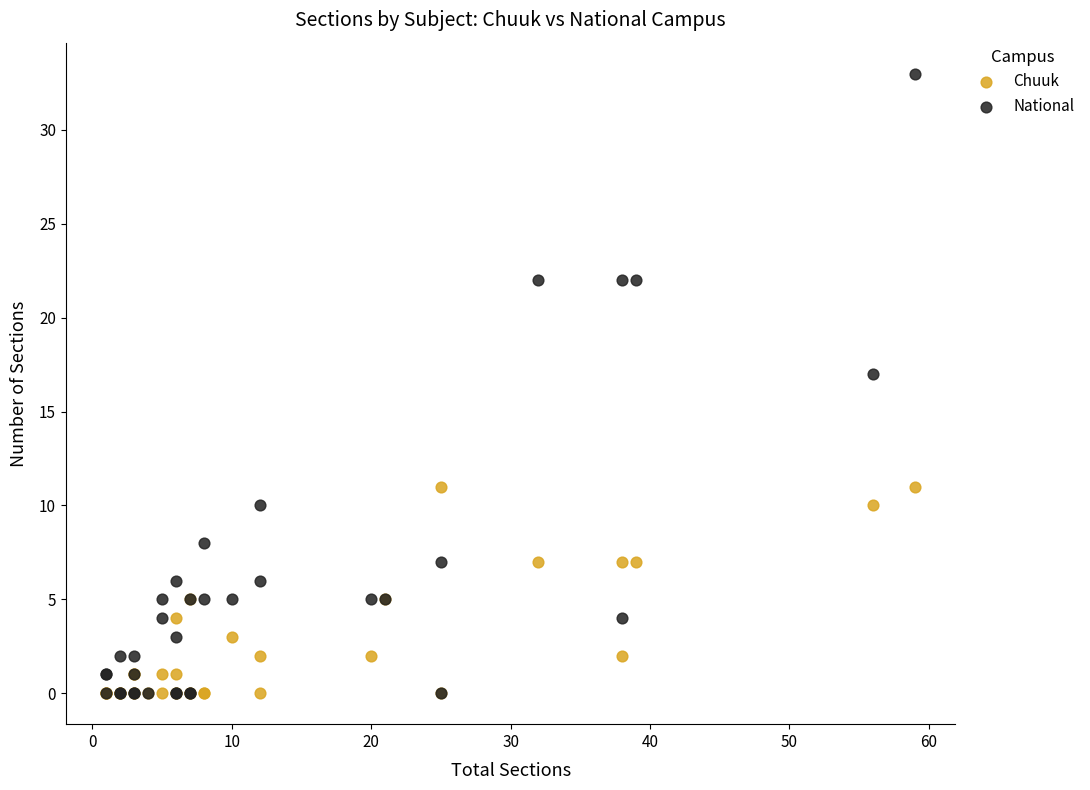

In the National series, what Y value is closest to 16?

17